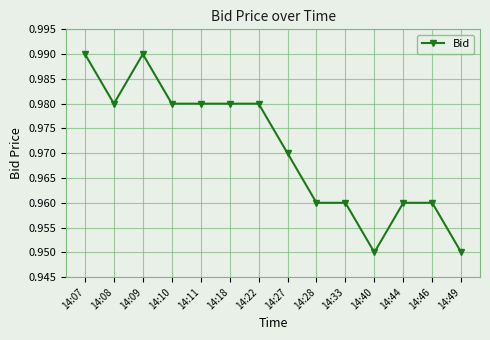

How many values are between 0 and 1?

14